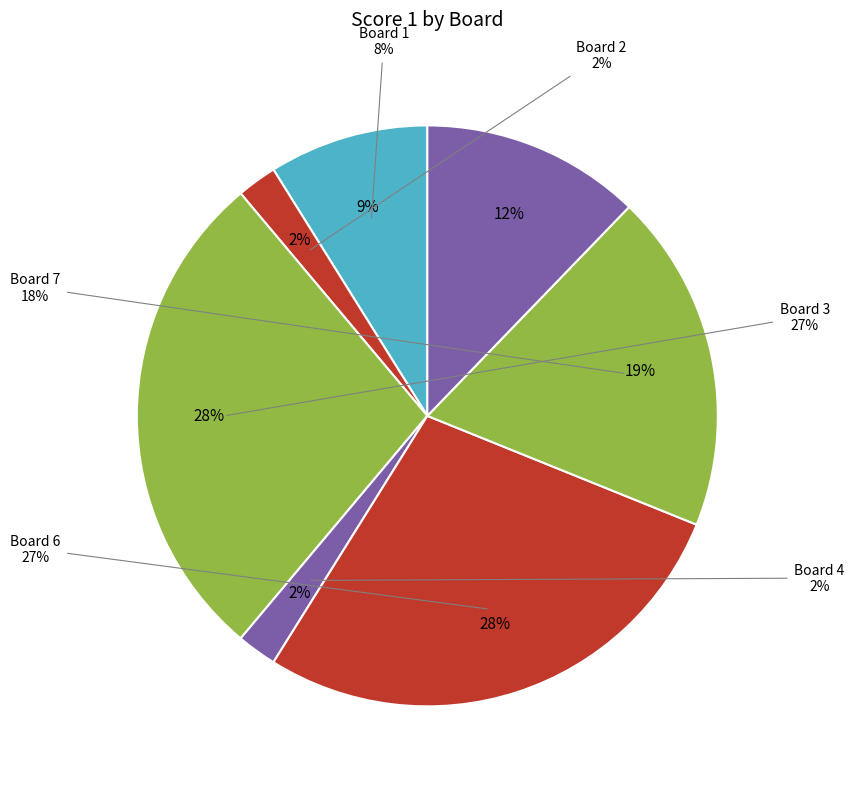

To the nearest percent, what is the difference between the Board 2 and Board 1 slice percentages?

7%